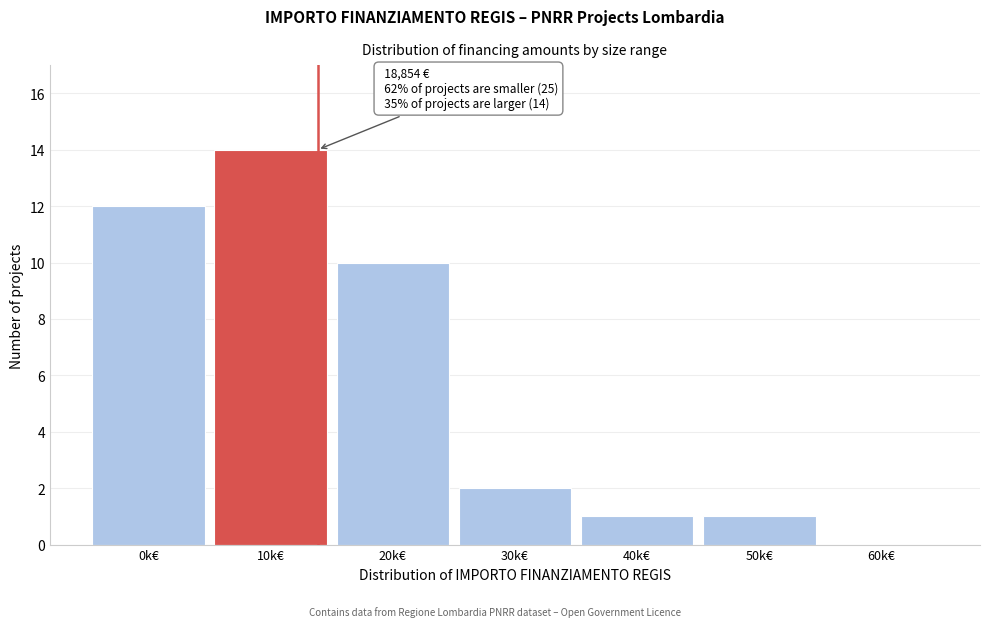

Reading right to left, extract all data points from this chart.

60k€=0	50k€=1	40k€=1	30k€=2	20k€=10	10k€=14	0k€=12